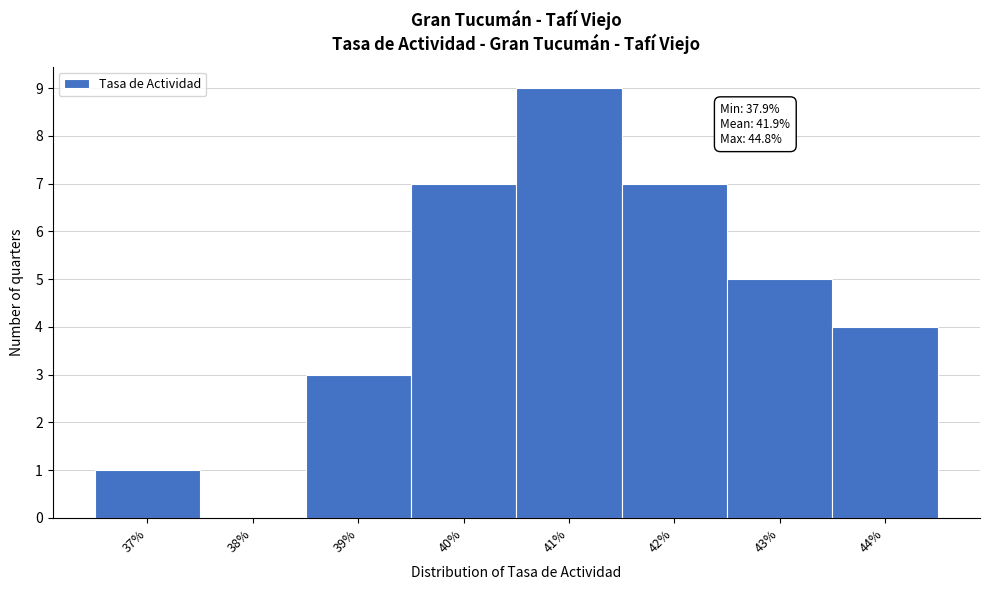

Reading left to right, list all the values displayed in this chart.

37%=1	38%=0	39%=3	40%=7	41%=9	42%=7	43%=5	44%=4